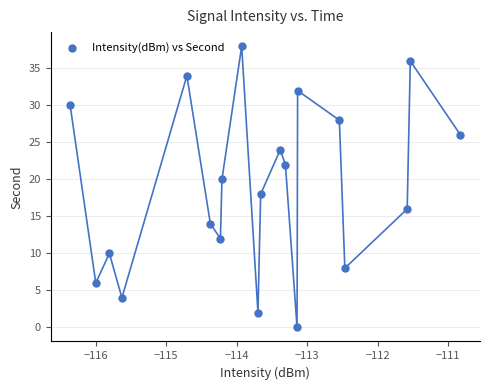

What is the range of Y values (max minus min)?

38